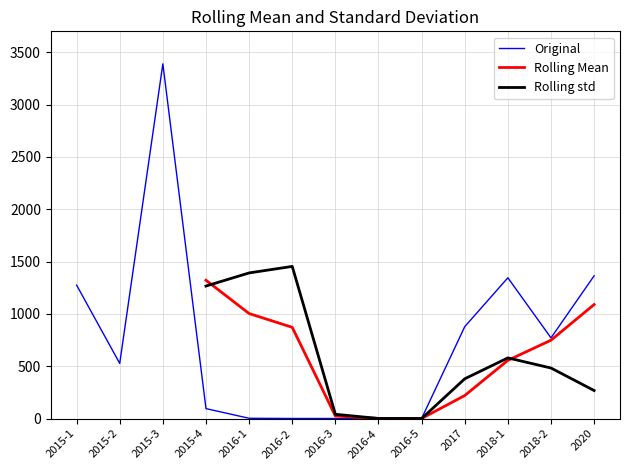

Which series has the largest range (max minus min)?

Original